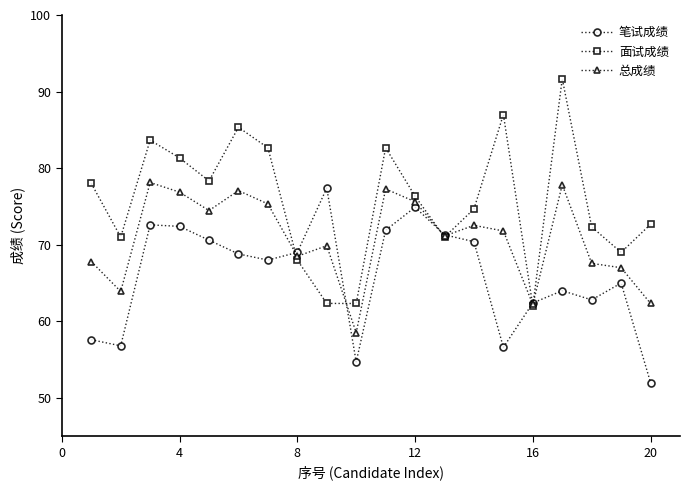

What is the average value of the 面试成绩 series?

75.6